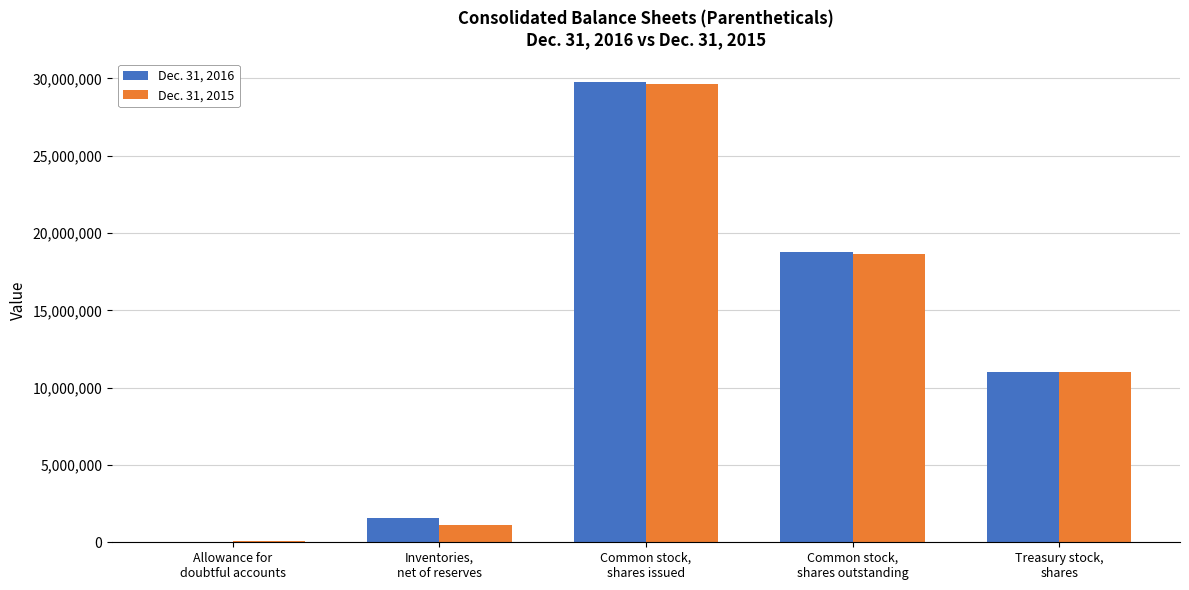

Are the bars horizontal?

No